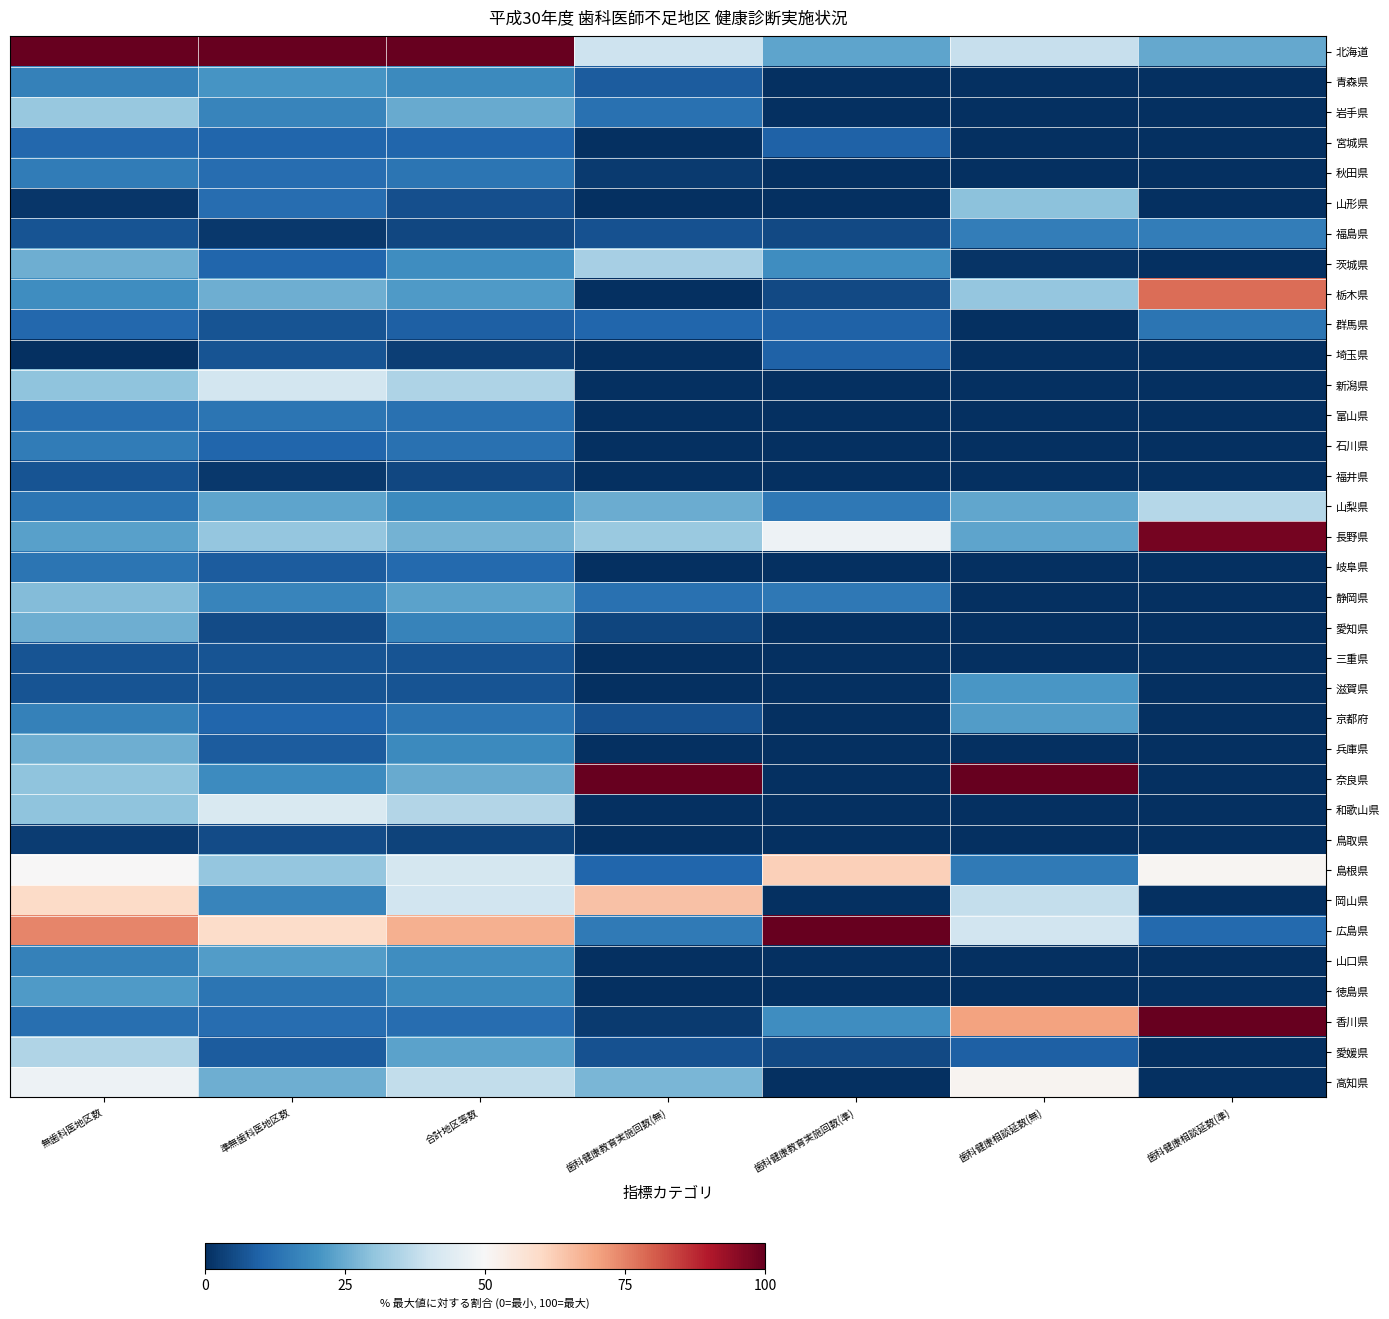

Reading left to right, what are all the values shown in this chart?

北海道: 無歯科医地区数=100.0	準無歯科医地区数=100.0	合計地区等数=100.0	歯科健康教育実施回数(無)=39.6	歯科健康教育実施回数(準)=23.8	歯科健康相談延数(無)=38.5	歯科健康相談延数(準)=24.4
青森県: 無歯科医地区数=16.2	準無歯科医地区数=20.3	合計地区等数=18.0	歯科健康教育実施回数(無)=8.3	歯科健康教育実施回数(準)=0.0	歯科健康相談延数(無)=0.0	歯科健康相談延数(準)=0.0
岩手県: 無歯科医地区数=31.1	準無歯科医地区数=16.9	合計地区等数=24.8	歯科健康教育実施回数(無)=12.5	歯科健康教育実施回数(準)=0.0	歯科健康相談延数(無)=0.0	歯科健康相談延数(準)=0.0
宮城県: 無歯科医地区数=10.8	準無歯科医地区数=10.2	合計地区等数=10.5	歯科健康教育実施回数(無)=0.0	歯科健康教育実施回数(準)=9.5	歯科健康相談延数(無)=0.0	歯科健康相談延数(準)=0.0
秋田県: 無歯科医地区数=14.9	準無歯科医地区数=11.9	合計地区等数=13.5	歯科健康教育実施回数(無)=2.1	歯科健康教育実施回数(準)=0.0	歯科健康相談延数(無)=0.0	歯科健康相談延数(準)=0.0
山形県: 無歯科医地区数=1.4	準無歯科医地区数=11.9	合計地区等数=6.0	歯科健康教育実施回数(無)=0.0	歯科健康教育実施回数(準)=0.0	歯科健康相談延数(無)=29.5	歯科健康相談延数(準)=0.0
福島県: 無歯科医地区数=6.8	準無歯科医地区数=1.7	合計地区等数=4.5	歯科健康教育実施回数(無)=6.2	歯科健康教育実施回数(準)=4.8	歯科健康相談延数(無)=15.5	歯科健康相談延数(準)=15.6
茨城県: 無歯科医地区数=25.7	準無歯科医地区数=10.2	合計地区等数=18.8	歯科健康教育実施回数(無)=33.3	歯科健康教育実施回数(準)=19.0	歯科健康相談延数(無)=1.0	歯科健康相談延数(準)=0.0
栃木県: 無歯科医地区数=18.9	準無歯科医地区数=25.4	合計地区等数=21.8	歯科健康教育実施回数(無)=0.0	歯科健康教育実施回数(準)=4.8	歯科健康相談延数(無)=30.5	歯科健康相談延数(準)=77.8
群馬県: 無歯科医地区数=10.8	準無歯科医地区数=6.8	合計地区等数=9.0	歯科健康教育実施回数(無)=10.4	歯科健康教育実施回数(準)=9.5	歯科健康相談延数(無)=0.0	歯科健康相談延数(準)=13.3
埼玉県: 無歯科医地区数=0.0	準無歯科医地区数=6.8	合計地区等数=3.0	歯科健康教育実施回数(無)=0.0	歯科健康教育実施回数(準)=9.5	歯科健康相談延数(無)=0.0	歯科健康相談延数(準)=0.0
新潟県: 無歯科医地区数=29.7	準無歯科医地区数=40.7	合計地区等数=34.6	歯科健康教育実施回数(無)=0.0	歯科健康教育実施回数(準)=0.0	歯科健康相談延数(無)=0.0	歯科健康相談延数(準)=0.0
富山県: 無歯科医地区数=12.2	準無歯科医地区数=13.6	合計地区等数=12.8	歯科健康教育実施回数(無)=0.0	歯科健康教育実施回数(準)=0.0	歯科健康相談延数(無)=0.0	歯科健康相談延数(準)=0.0
石川県: 無歯科医地区数=14.9	準無歯科医地区数=10.2	合計地区等数=12.8	歯科健康教育実施回数(無)=0.0	歯科健康教育実施回数(準)=0.0	歯科健康相談延数(無)=0.0	歯科健康相談延数(準)=0.0
福井県: 無歯科医地区数=6.8	準無歯科医地区数=1.7	合計地区等数=4.5	歯科健康教育実施回数(無)=0.0	歯科健康教育実施回数(準)=0.0	歯科健康相談延数(無)=0.0	歯科健康相談延数(準)=0.0
山梨県: 無歯科医地区数=13.5	準無歯科医地区数=23.7	合計地区等数=18.0	歯科健康教育実施回数(無)=25.0	歯科健康教育実施回数(準)=14.3	歯科健康相談延数(無)=24.0	歯科健康相談延数(準)=35.6
長野県: 無歯科医地区数=23.0	準無歯科医地区数=30.5	合計地区等数=26.3	歯科健康教育実施回数(無)=31.2	歯科健康教育実施回数(準)=47.6	歯科健康相談延数(無)=23.5	歯科健康相談延数(準)=97.8
岐阜県: 無歯科医地区数=13.5	準無歯科医地区数=8.5	合計地区等数=11.3	歯科健康教育実施回数(無)=0.0	歯科健康教育実施回数(準)=0.0	歯科健康相談延数(無)=0.0	歯科健康相談延数(準)=0.0
静岡県: 無歯科医地区数=28.4	準無歯科医地区数=16.9	合計地区等数=23.3	歯科健康教育実施回数(無)=12.5	歯科健康教育実施回数(準)=14.3	歯科健康相談延数(無)=0.0	歯科健康相談延数(準)=0.0
愛知県: 無歯科医地区数=25.7	準無歯科医地区数=5.1	合計地区等数=16.5	歯科健康教育実施回数(無)=4.2	歯科健康教育実施回数(準)=0.0	歯科健康相談延数(無)=0.0	歯科健康相談延数(準)=0.0
三重県: 無歯科医地区数=6.8	準無歯科医地区数=6.8	合計地区等数=6.8	歯科健康教育実施回数(無)=0.0	歯科健康教育実施回数(準)=0.0	歯科健康相談延数(無)=0.0	歯科健康相談延数(準)=0.0
滋賀県: 無歯科医地区数=6.8	準無歯科医地区数=6.8	合計地区等数=6.8	歯科健康教育実施回数(無)=0.0	歯科健康教育実施回数(準)=0.0	歯科健康相談延数(無)=21.0	歯科健康相談延数(準)=0.0
京都府: 無歯科医地区数=16.2	準無歯科医地区数=10.2	合計地区等数=13.5	歯科健康教育実施回数(無)=6.2	歯科健康教育実施回数(準)=0.0	歯科健康相談延数(無)=22.0	歯科健康相談延数(準)=0.0
兵庫県: 無歯科医地区数=25.7	準無歯科医地区数=8.5	合計地区等数=18.0	歯科健康教育実施回数(無)=0.0	歯科健康教育実施回数(準)=0.0	歯科健康相談延数(無)=0.0	歯科健康相談延数(準)=0.0
奈良県: 無歯科医地区数=29.7	準無歯科医地区数=18.6	合計地区等数=24.8	歯科健康教育実施回数(無)=100.0	歯科健康教育実施回数(準)=0.0	歯科健康相談延数(無)=100.0	歯科健康相談延数(準)=0.0
和歌山県: 無歯科医地区数=29.7	準無歯科医地区数=42.4	合計地区等数=35.3	歯科健康教育実施回数(無)=0.0	歯科健康教育実施回数(準)=0.0	歯科健康相談延数(無)=0.0	歯科健康相談延数(準)=0.0
鳥取県: 無歯科医地区数=2.7	準無歯科医地区数=5.1	合計地区等数=3.8	歯科健康教育実施回数(無)=0.0	歯科健康教育実施回数(準)=0.0	歯科健康相談延数(無)=0.0	歯科健康相談延数(準)=0.0
島根県: 無歯科医地区数=50.0	準無歯科医地区数=30.5	合計地区等数=41.4	歯科健康教育実施回数(無)=10.4	歯科健康教育実施回数(準)=61.9	歯科健康相談延数(無)=14.5	歯科健康相談延数(準)=51.1
岡山県: 無歯科医地区数=59.5	準無歯科医地区数=16.9	合計地区等数=40.6	歯科健康教育実施回数(無)=64.6	歯科健康教育実施回数(準)=0.0	歯科健康相談延数(無)=38.0	歯科健康相談延数(準)=0.0
広島県: 無歯科医地区数=74.3	準無歯科医地区数=59.3	合計地区等数=67.7	歯科健康教育実施回数(無)=14.6	歯科健康教育実施回数(準)=100.0	歯科健康相談延数(無)=40.5	歯科健康相談延数(準)=11.1
山口県: 無歯科医地区数=16.2	準無歯科医地区数=22.0	合計地区等数=18.8	歯科健康教育実施回数(無)=0.0	歯科健康教育実施回数(準)=0.0	歯科健康相談延数(無)=0.0	歯科健康相談延数(準)=0.0
徳島県: 無歯科医地区数=21.6	準無歯科医地区数=13.6	合計地区等数=18.0	歯科健康教育実施回数(無)=0.0	歯科健康教育実施回数(準)=0.0	歯科健康相談延数(無)=0.0	歯科健康相談延数(準)=0.0
香川県: 無歯科医地区数=12.2	準無歯科医地区数=11.9	合計地区等数=12.0	歯科健康教育実施回数(無)=2.1	歯科健康教育実施回数(準)=19.0	歯科健康相談延数(無)=70.0	歯科健康相談延数(準)=100.0
愛媛県: 無歯科医地区数=35.1	準無歯科医地区数=8.5	合計地区等数=23.3	歯科健康教育実施回数(無)=6.2	歯科健康教育実施回数(準)=4.8	歯科健康相談延数(無)=9.0	歯科健康相談延数(準)=0.0
高知県: 無歯科医地区数=47.3	準無歯科医地区数=25.4	合計地区等数=37.6	歯科健康教育実施回数(無)=27.1	歯科健康教育実施回数(準)=0.0	歯科健康相談延数(無)=51.5	歯科健康相談延数(準)=0.0